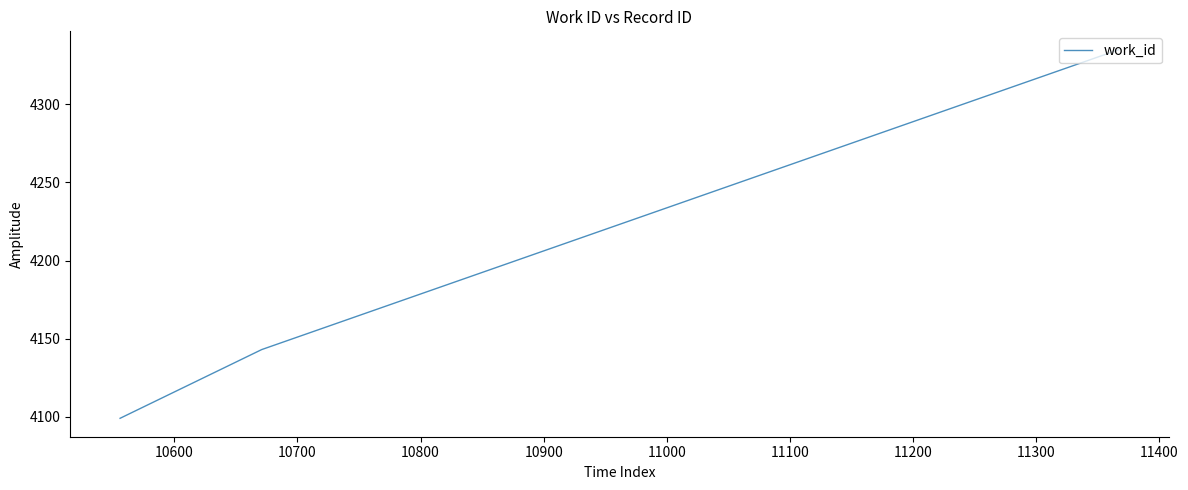

What is the maximum value shown in the chart?

4335